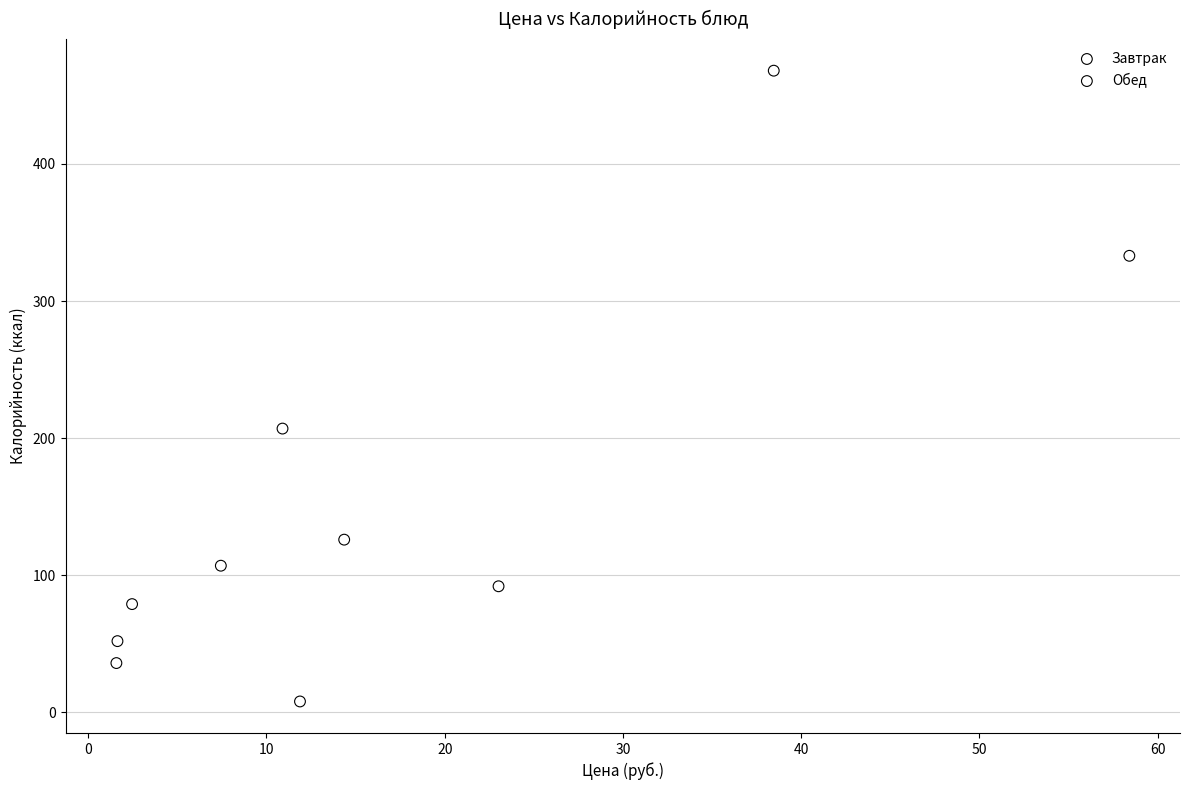

Which series reaches the maximum Y coordinate?

Обед